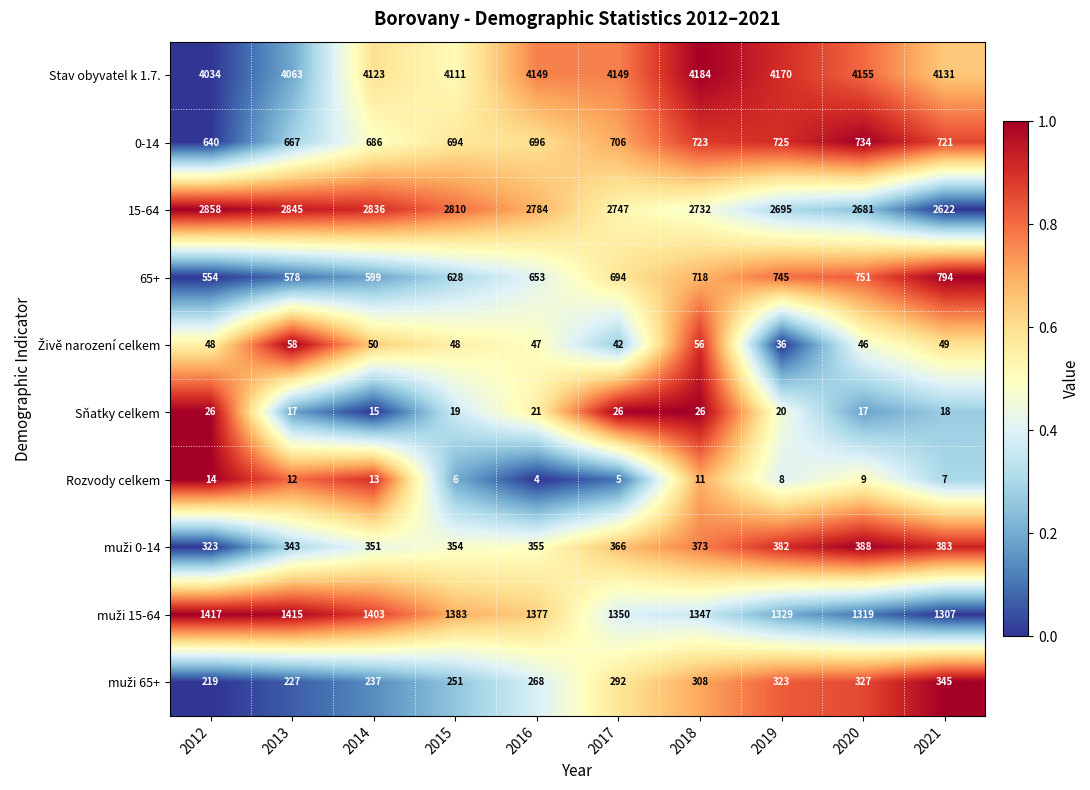

What is the approximate value of 15-64 at 2018, to the nearest 5?

2730